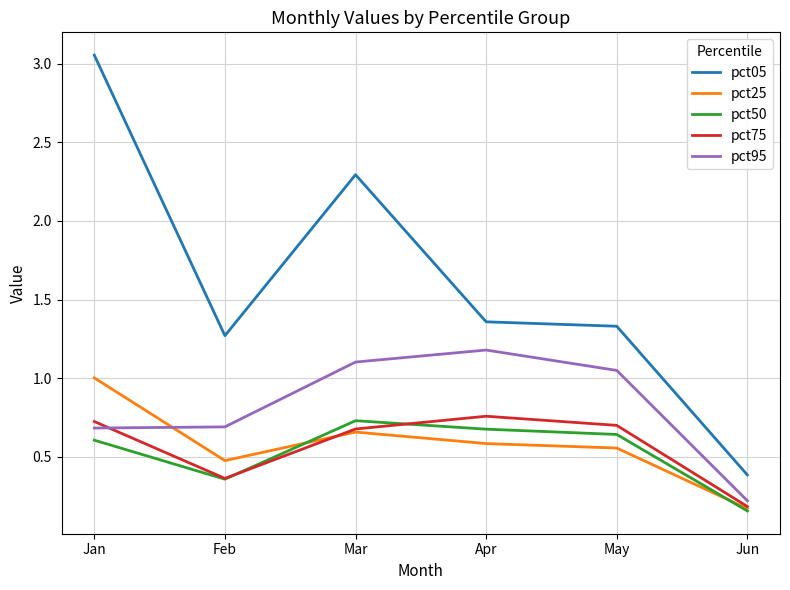

How many interior local peaks does the pct75 series have?

1